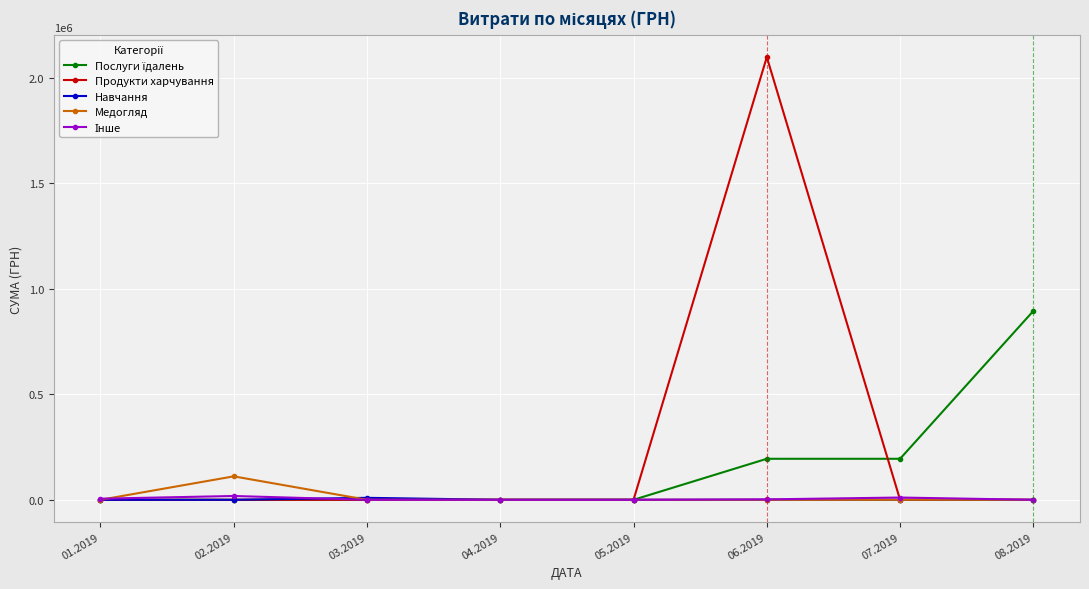

What is the difference between the highest and lowest values at 08.2019?

894443.5